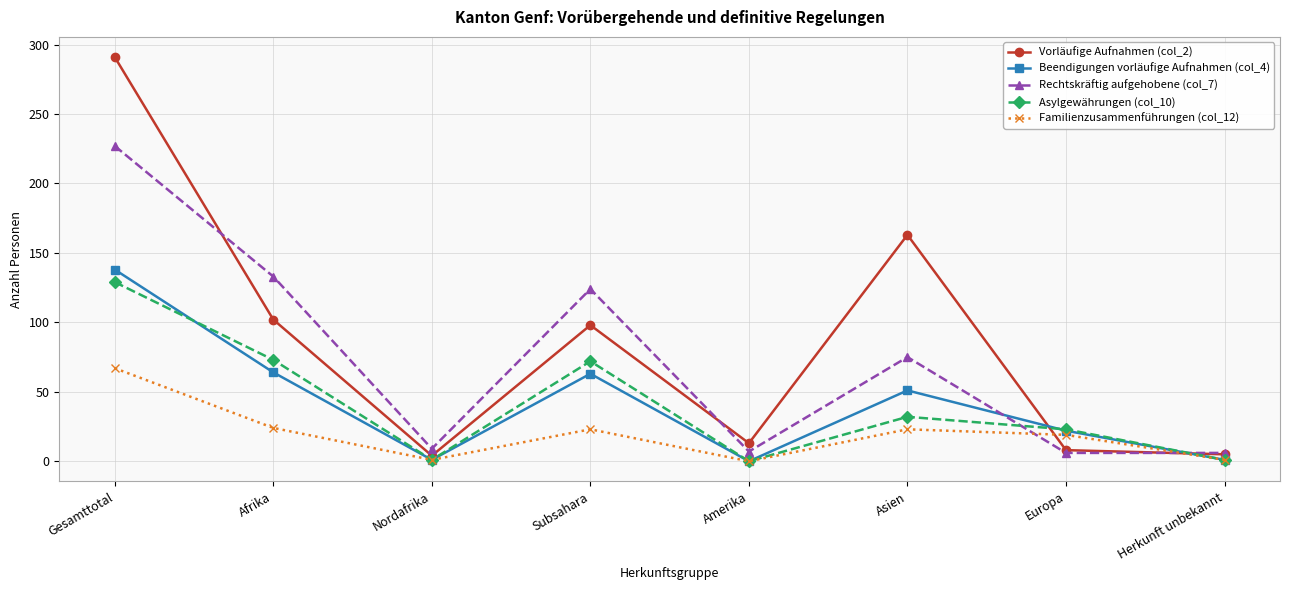

Count the number of data series in this chart.

5